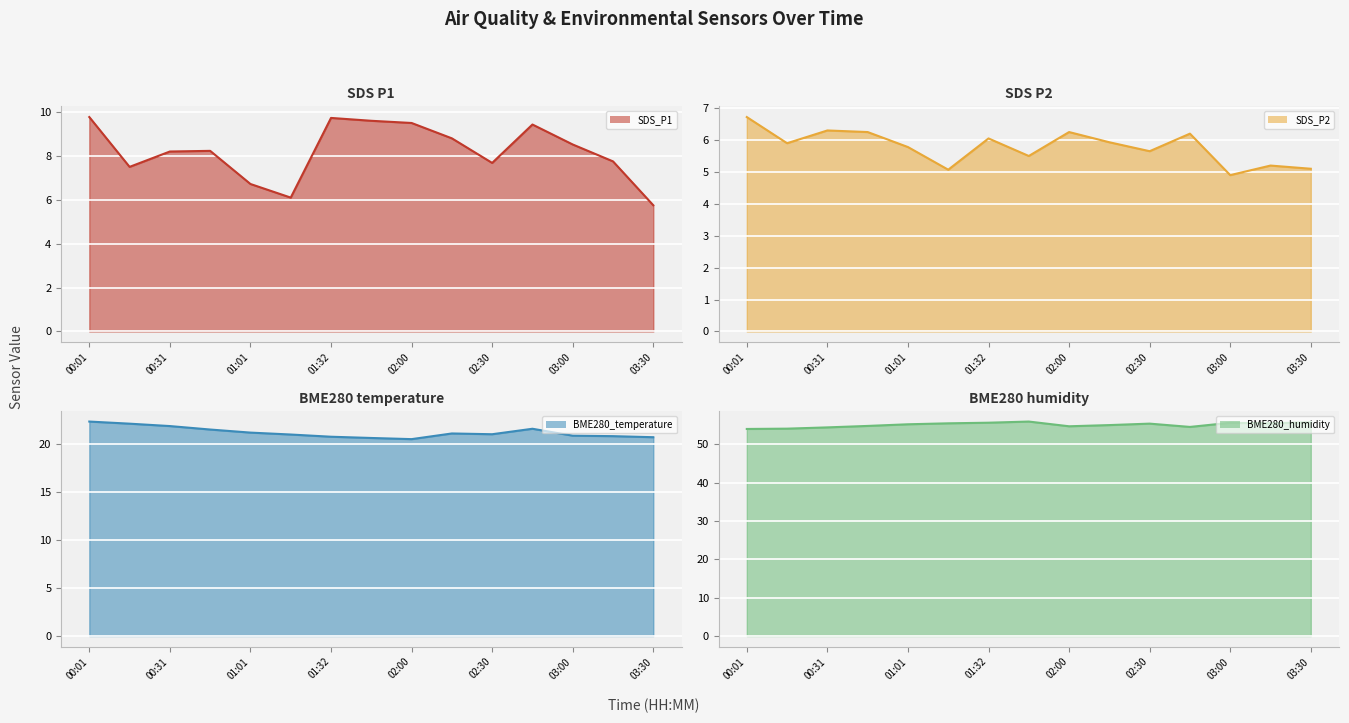

What is the maximum value for SDS_P1?

9.8